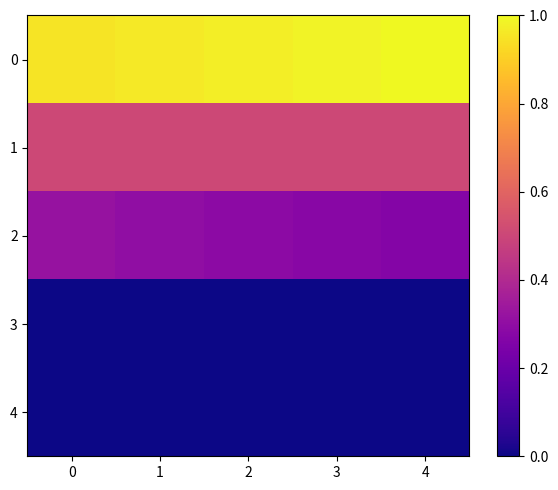

At which category is the sum across all series the highest?

1